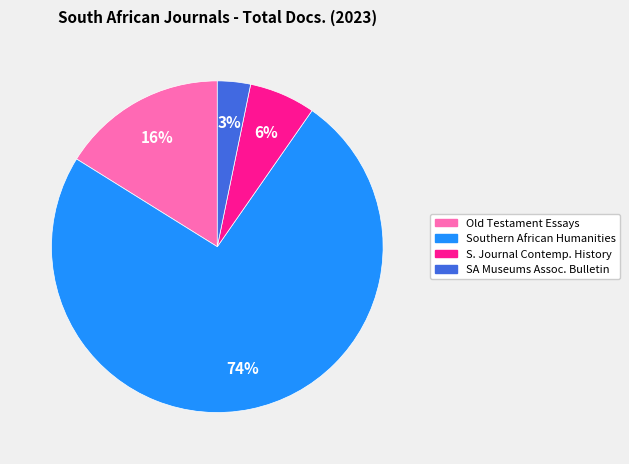

To the nearest percent, what is the average slice percentage?

25%